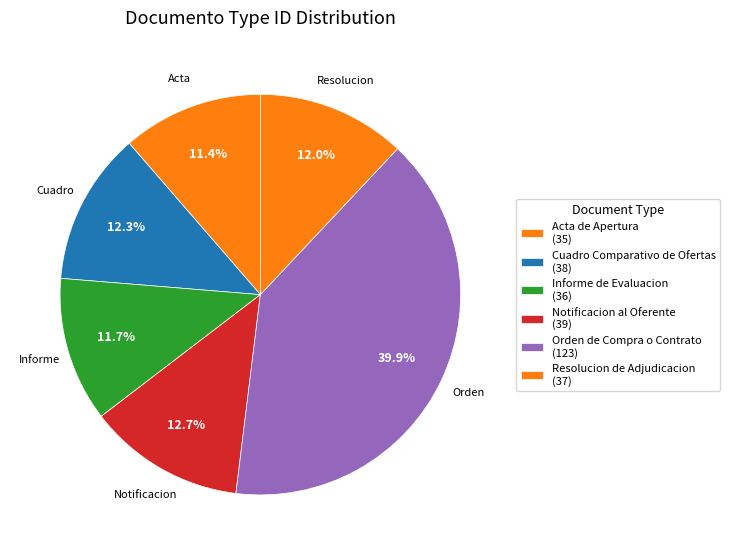

How many segments does this pie chart have?

6